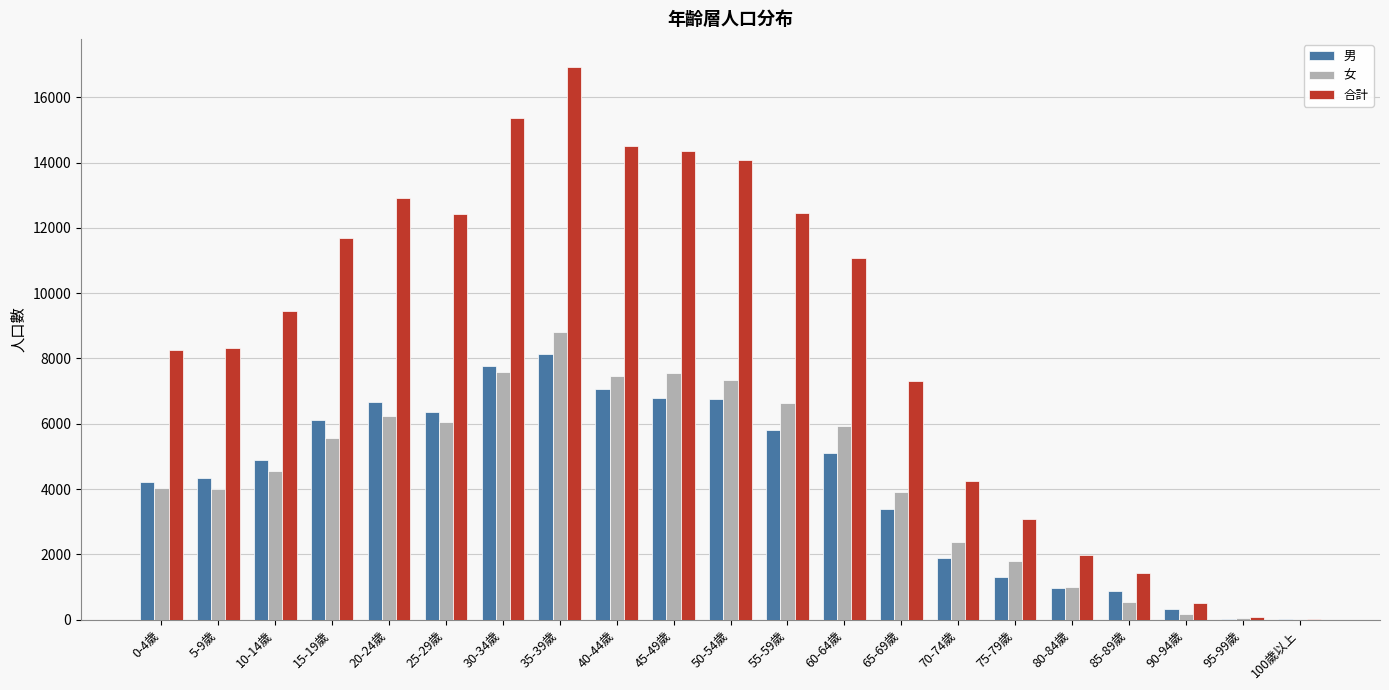

At which category does the chart reach its peak across all series?

35-39歲